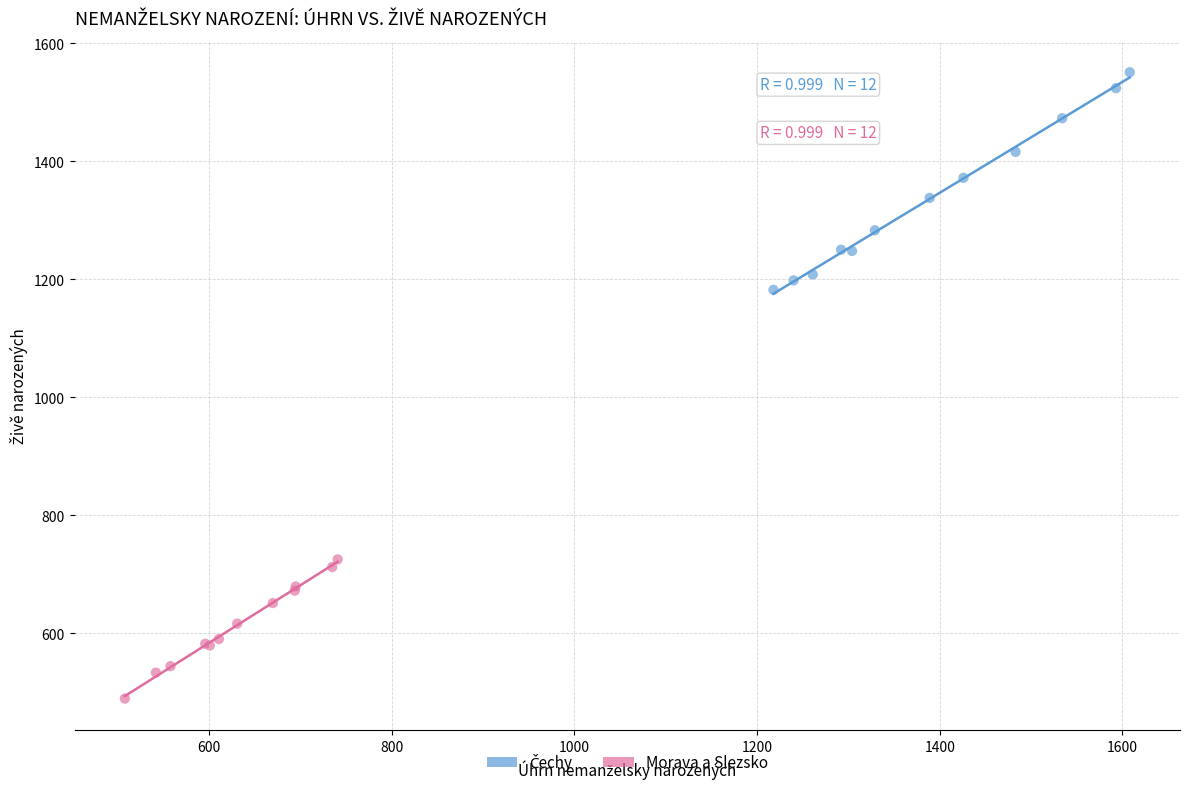

Which series reaches the minimum Y coordinate?

Morava a Slezsko